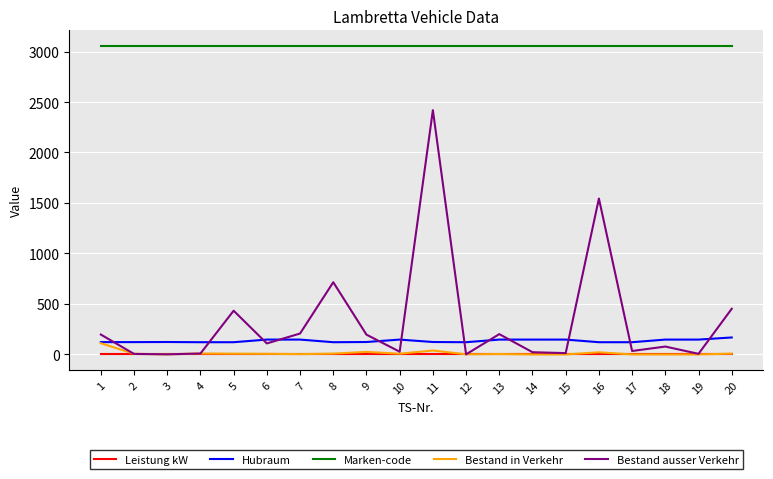

How many lines are shown in the chart?

5